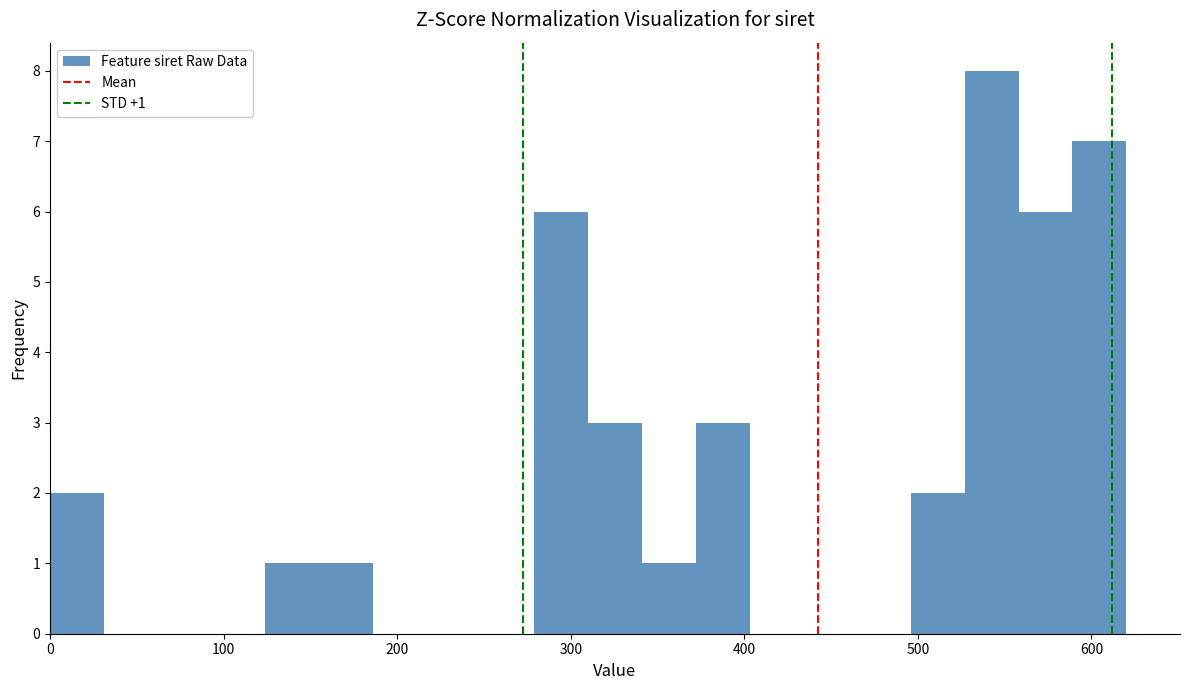

Read against the x-axis, roughly where is the centre of the tallest bar?

540